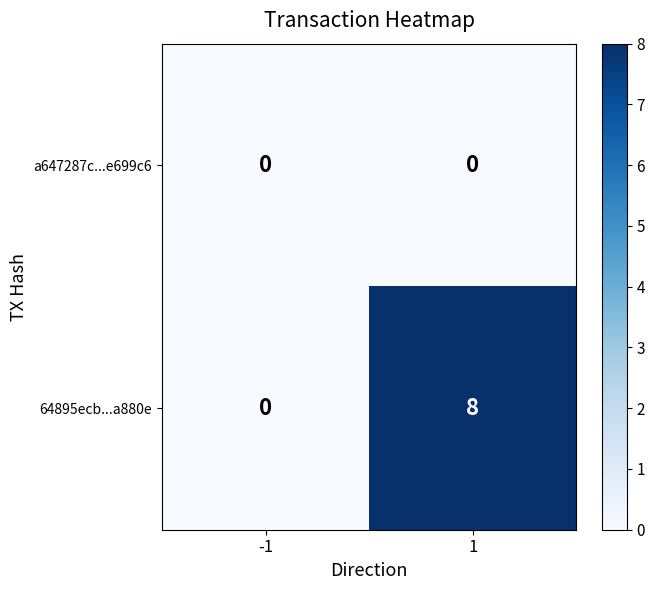

Which category has the highest value in the 64895ecb...a880e series?

1